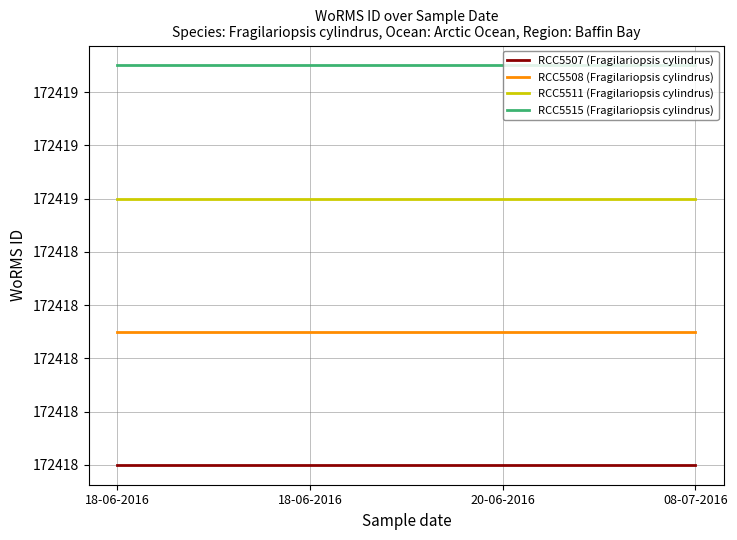

Does the chart have visible grid lines?

Yes